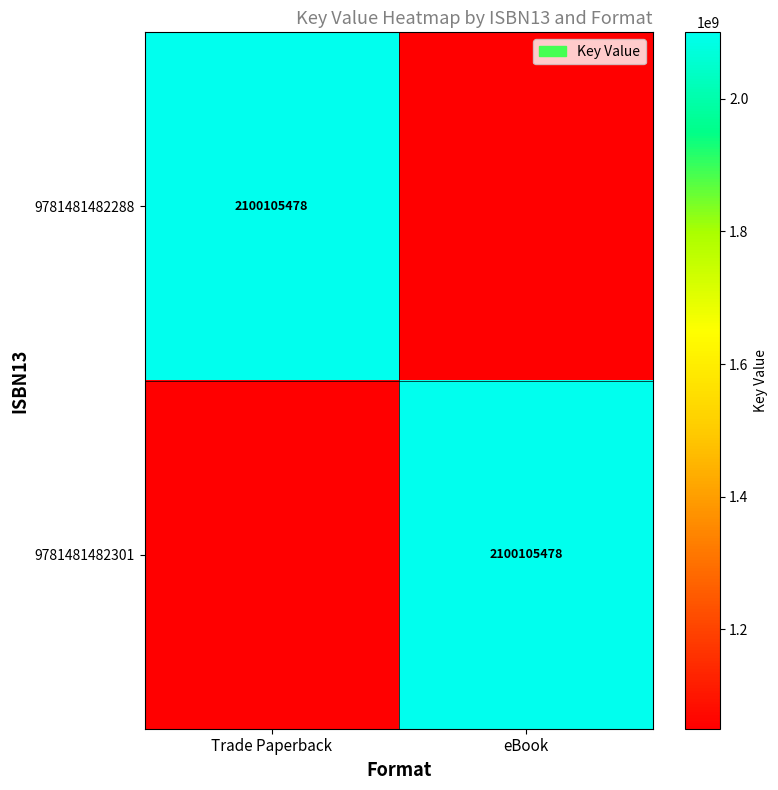

Is it true that 9781481482288 equals 2100105478 at Trade Paperback?

True